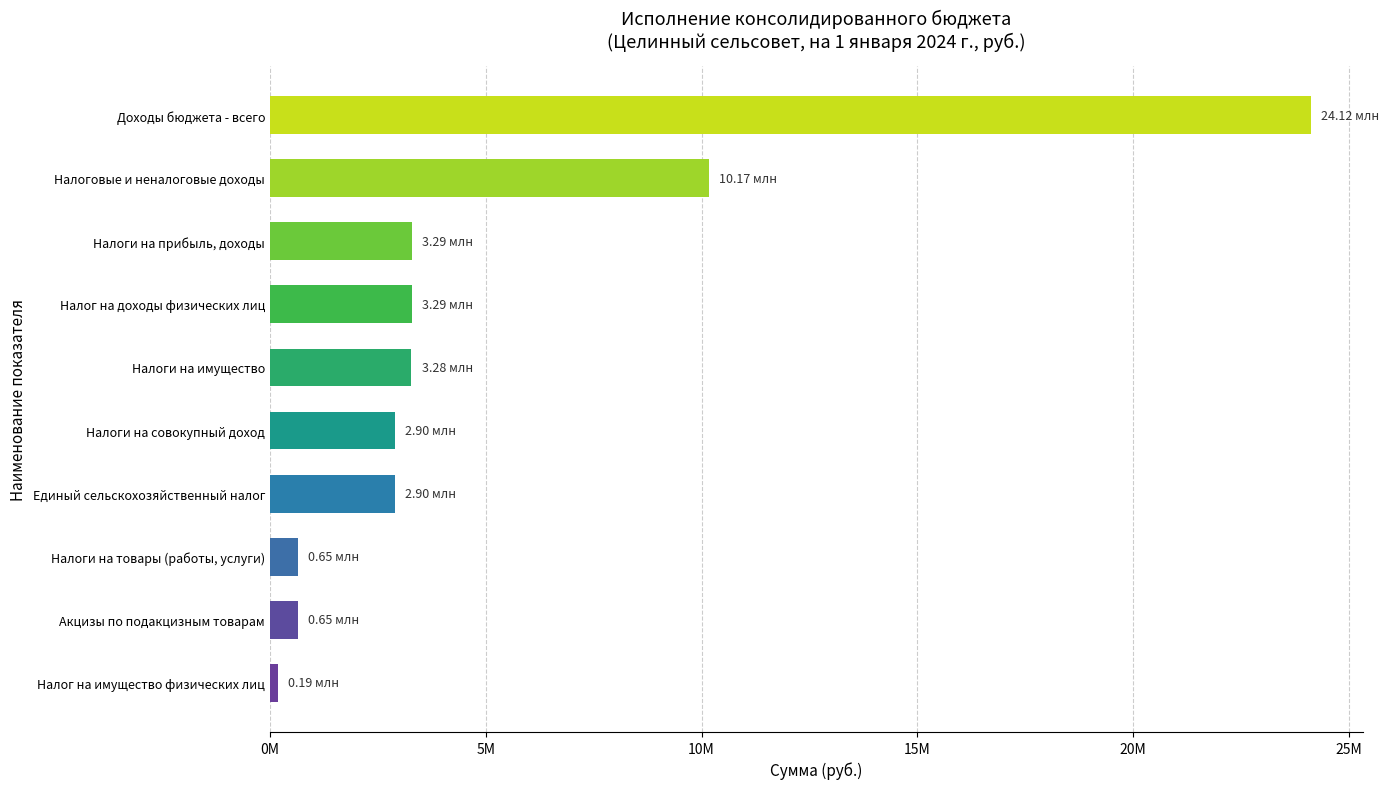

Does the chart contain any negative values?

No